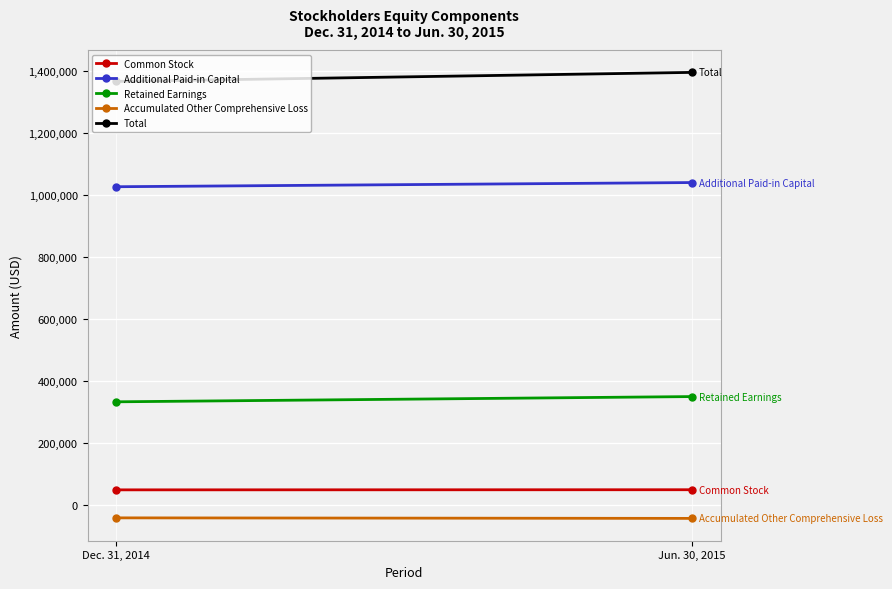

What is the sum of all Common Stock values?

97741